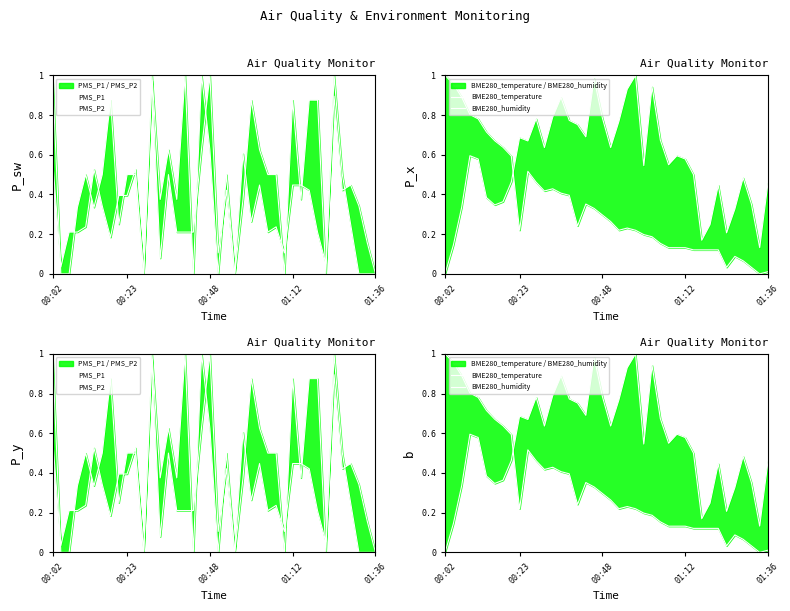

True or false: BME280_humidity has more than 2 points higher than both neighbors.

True